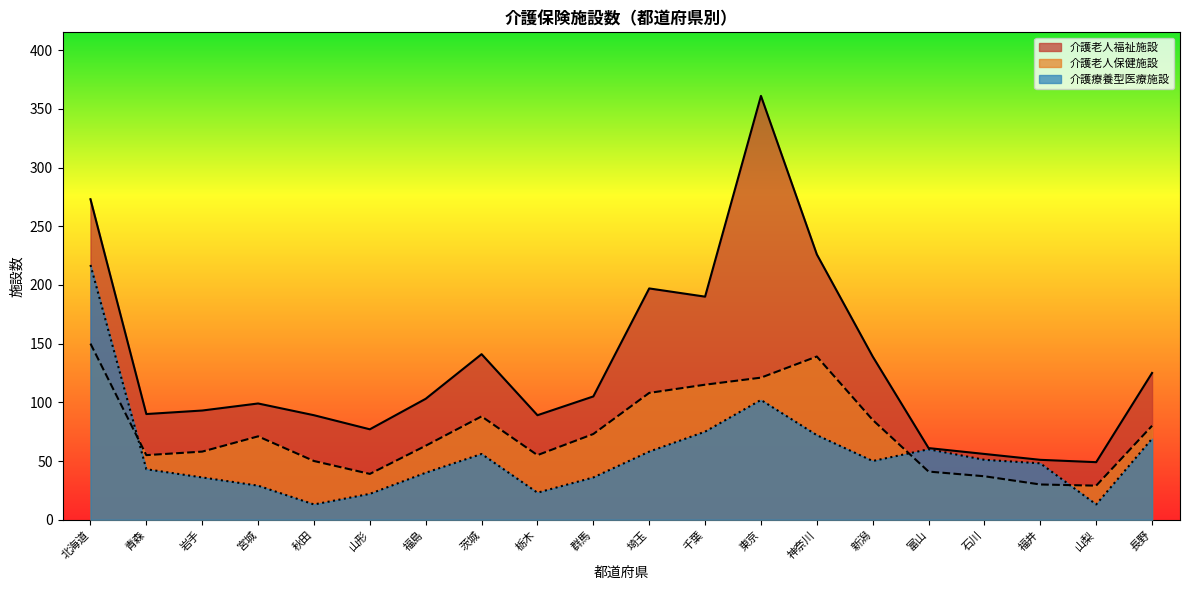

At which category is the sum across all series the highest?

北海道